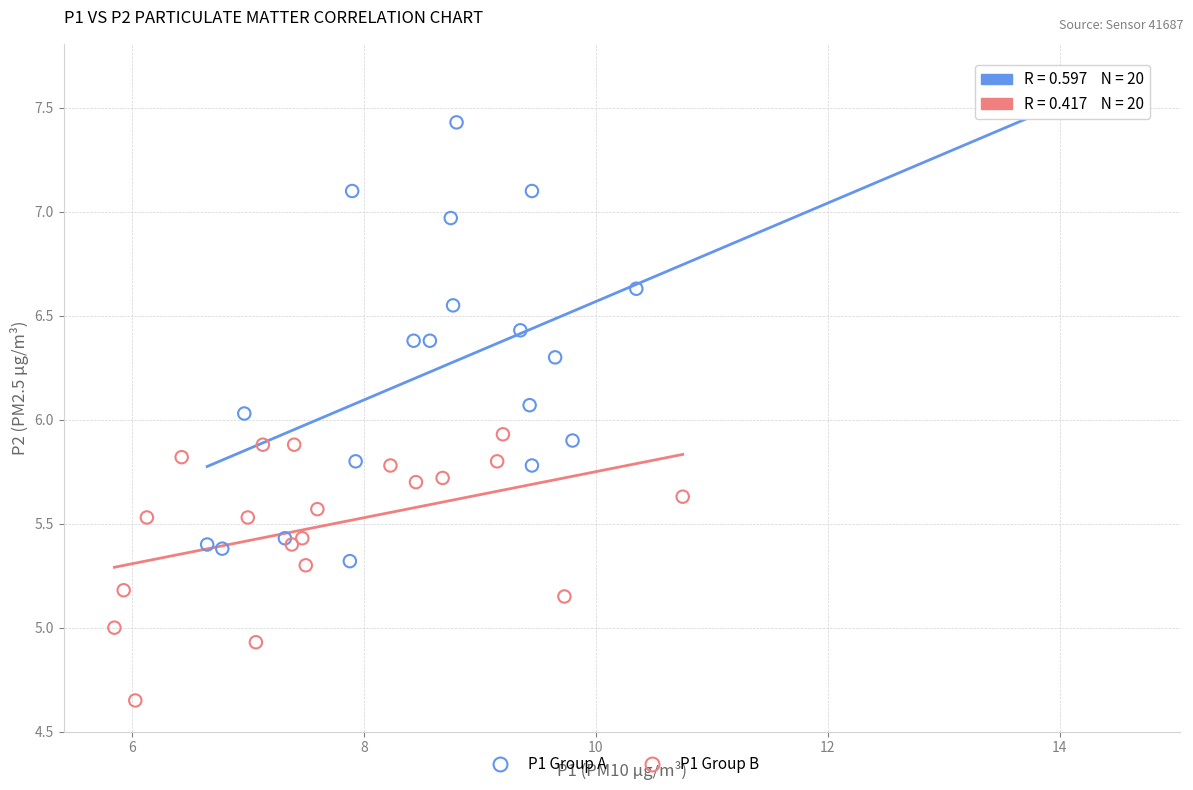

Which series has the largest Y range (max minus min)?

P1 Group A